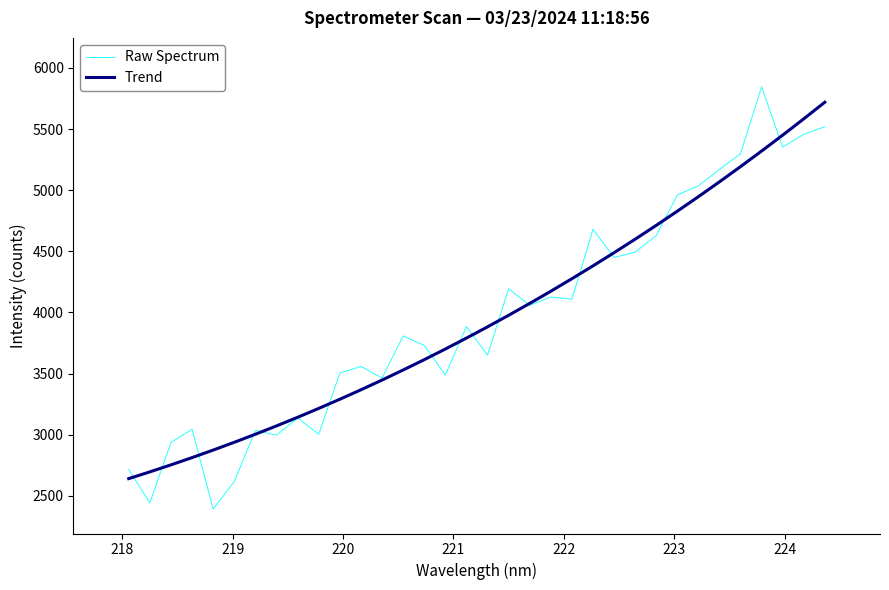

Which series has the largest range (max minus min)?

Raw Spectrum